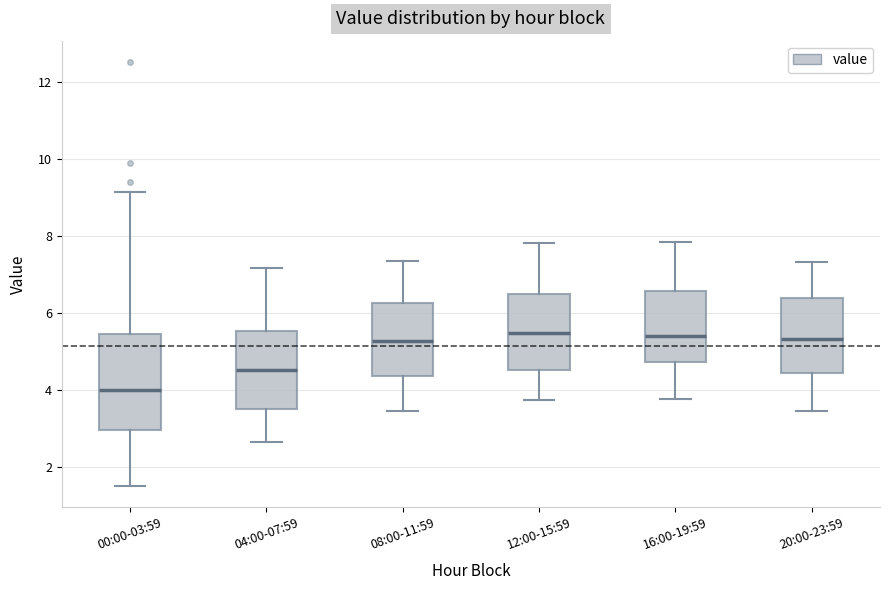

Which box is the tallest, from its lower edge to its upper edge?

00:00-03:59